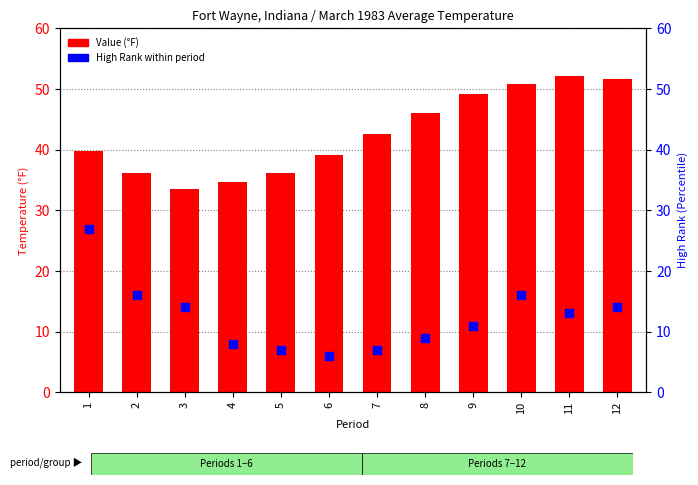

Which series has the largest Y range (max minus min)?

High Rank